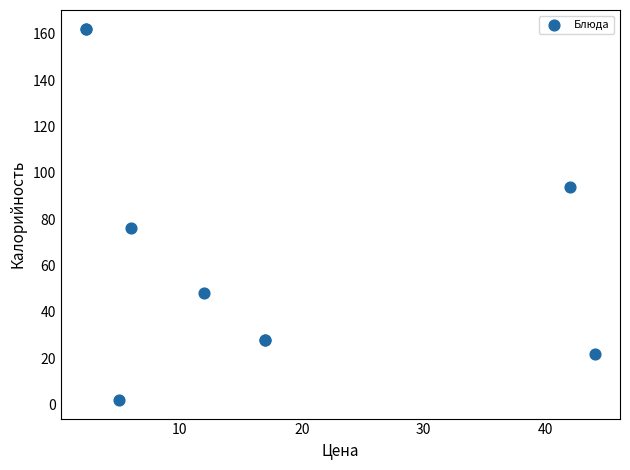

What Y value in the scatter plot is closest to 82?

76.0